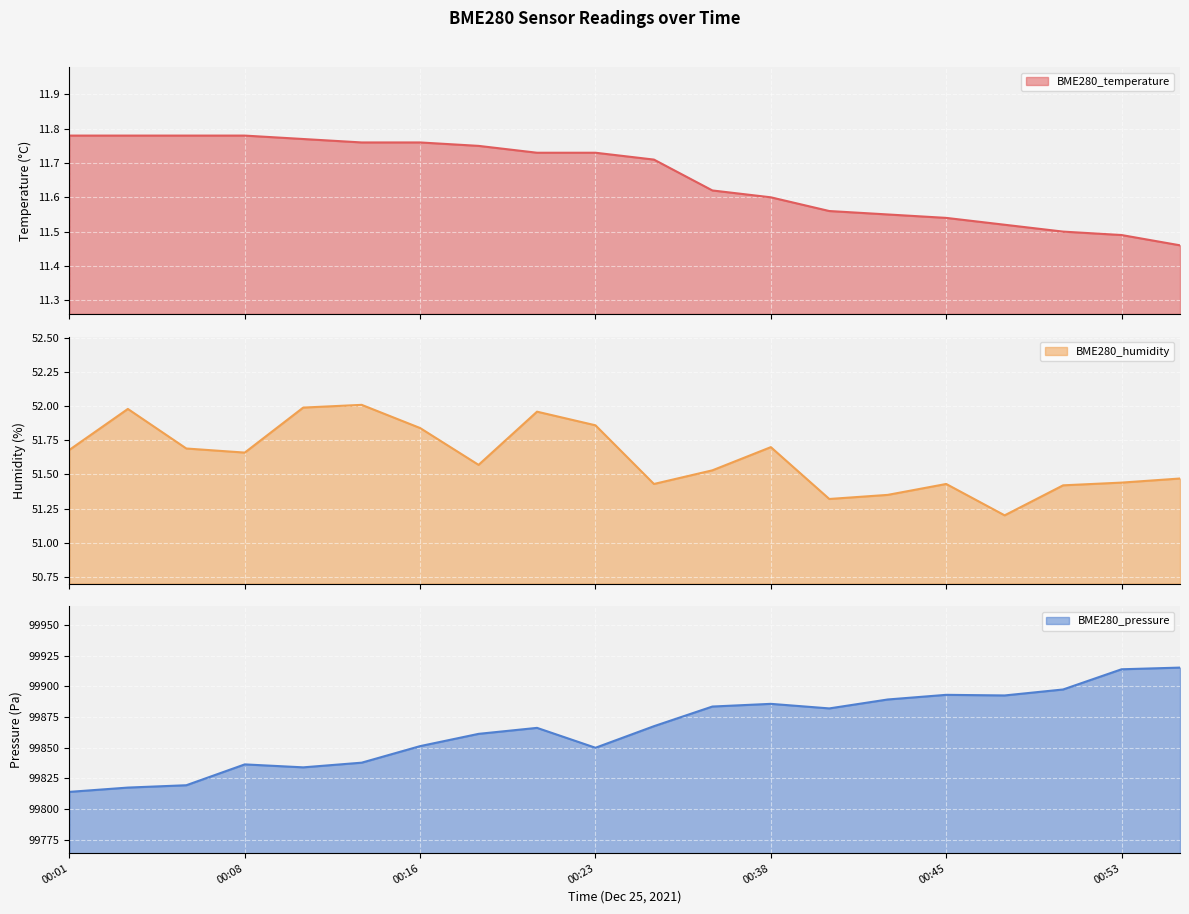

Reading left to right, list all the values displayed in this chart.

BME280_temperature: 11.8	11.8	11.8	11.8	11.8	11.8	11.8	11.8	11.7	11.7	11.7	11.6	11.6	11.6	11.6	11.5	11.5	11.5	11.5	11.5
BME280_humidity: 51.7	52.0	51.7	51.7	52.0	52.0	51.8	51.6	52.0	51.9	51.4	51.5	51.7	51.3	51.4	51.4	51.2	51.4	51.4	51.5
BME280_pressure: 99814.0	99817.5	99819.4	99836.4	99834.0	99837.8	99851.3	99861.3	99866.2	99850.0	99867.6	99883.6	99885.8	99882.1	99889.3	99893.1	99892.6	99897.5	99914.0	99915.3